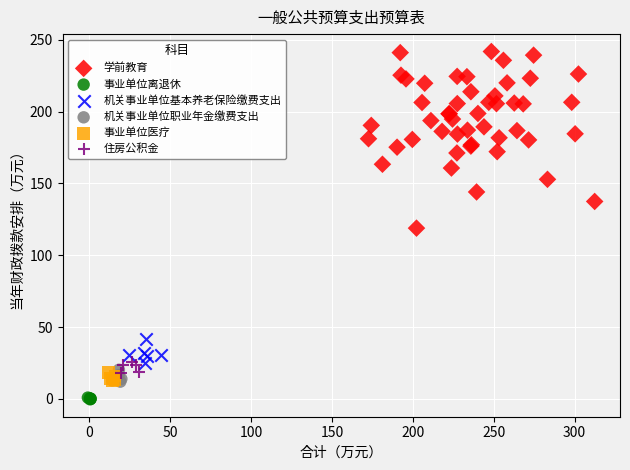

Which series contains the lowest Y value?

事业单位离退休